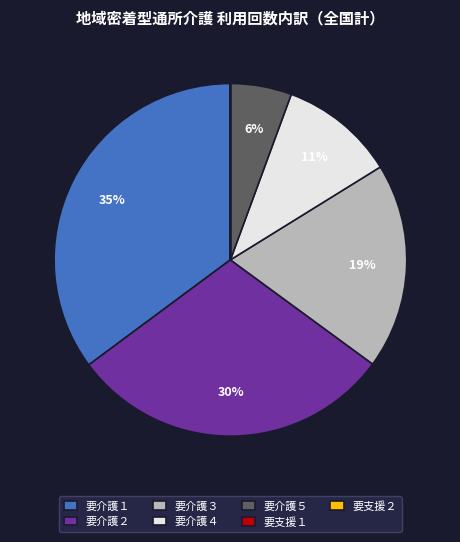

True or false: 要介護４ accounts for 11% of the total.

True